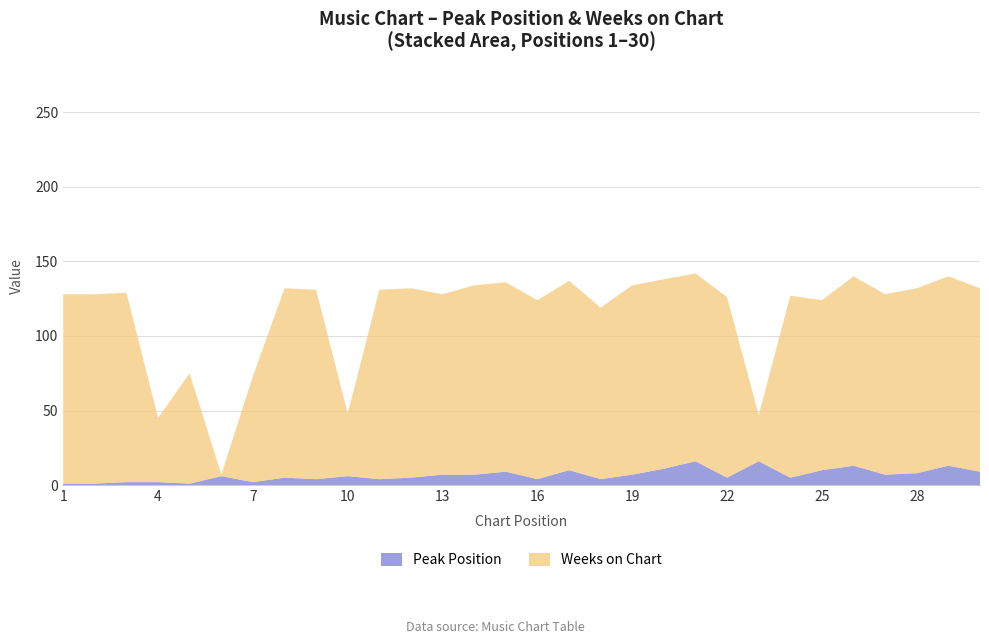

Reading left to right, transcribe all the data shown in this chart.

Peak Position: 1	1	2	2	1	6	2	5	4	6	4	5	7	7	9	4	10	4	7	11	16	5	16	5	10	13	7	8	13	9
Weeks on Chart: 127	127	127	43	74	1	71	127	127	42	127	127	121	127	127	120	127	115	127	127	126	121	31	122	114	127	121	124	127	123